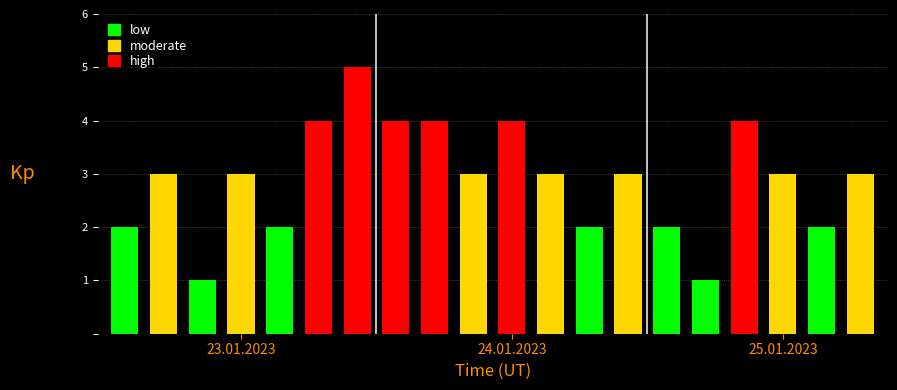

How many bars are there in total?

20